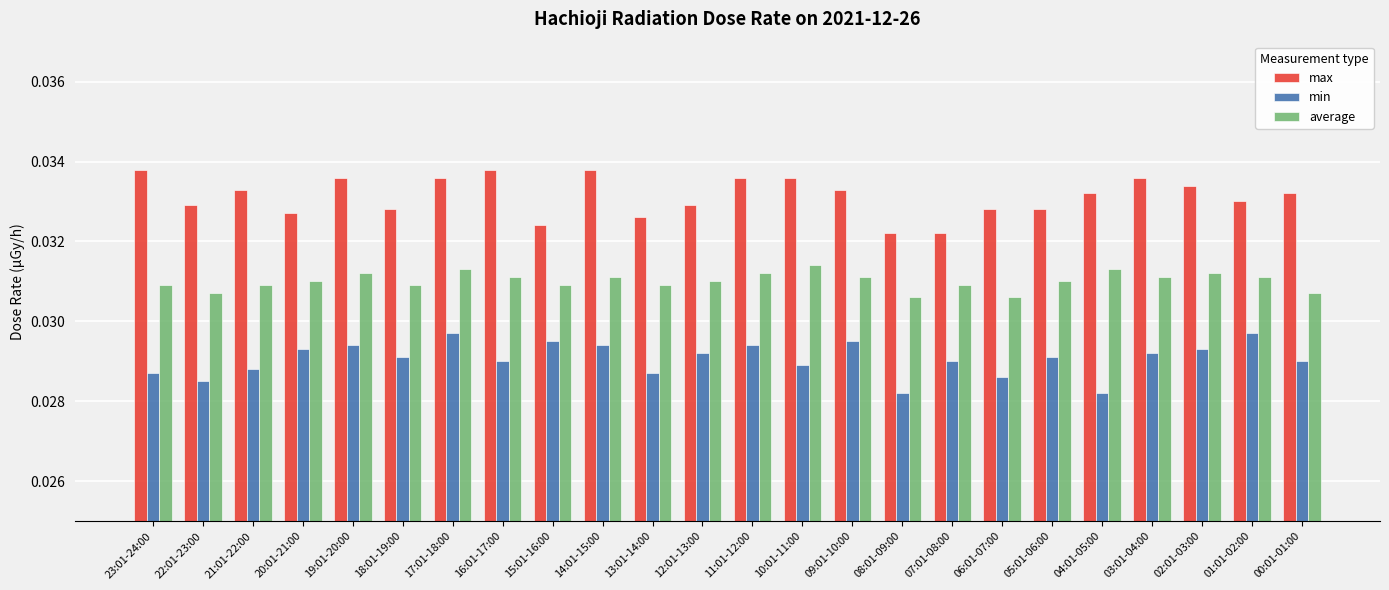

Which series has the largest range (max minus min)?

max